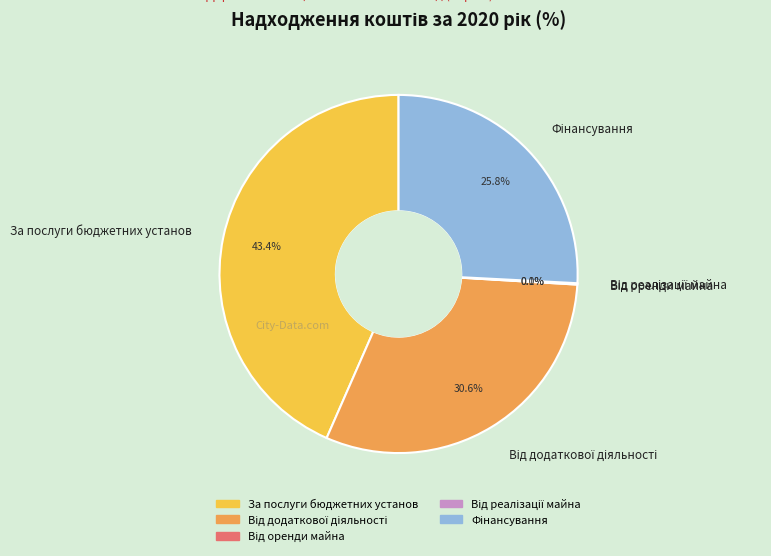

To the nearest percent, what is the average slice percentage?

20%